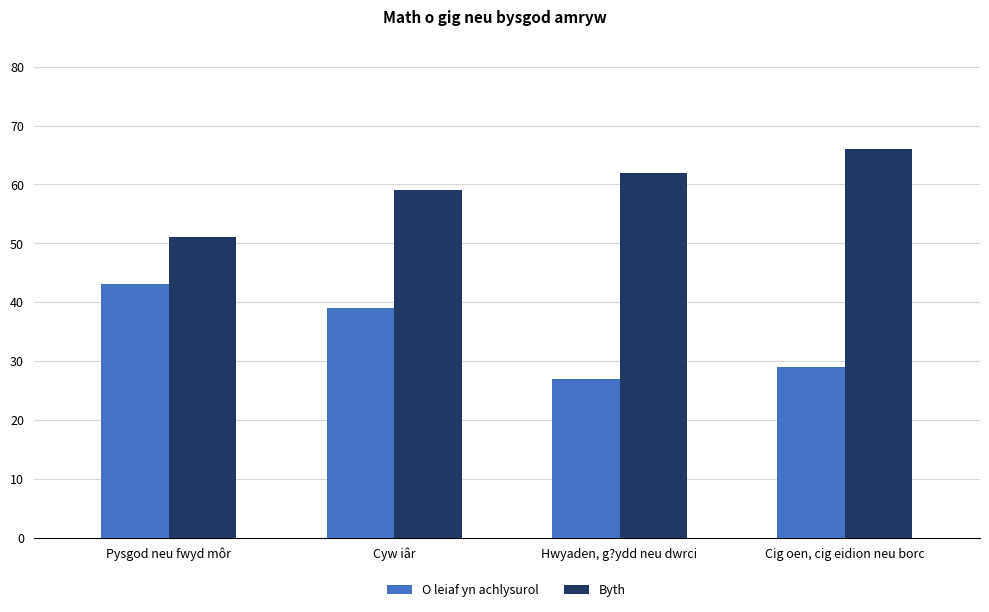

What is the approximate value of Byth at Hwyaden, g?ydd neu dwrci, to the nearest 5?

60